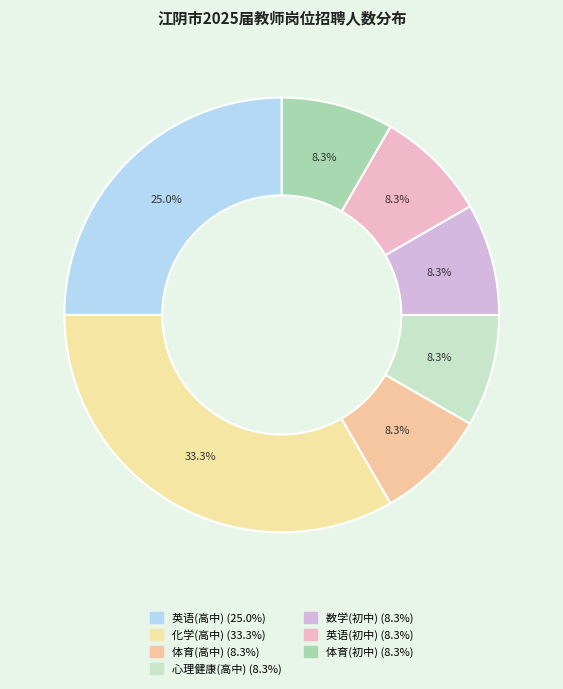

Count the number of slices in the pie.

7